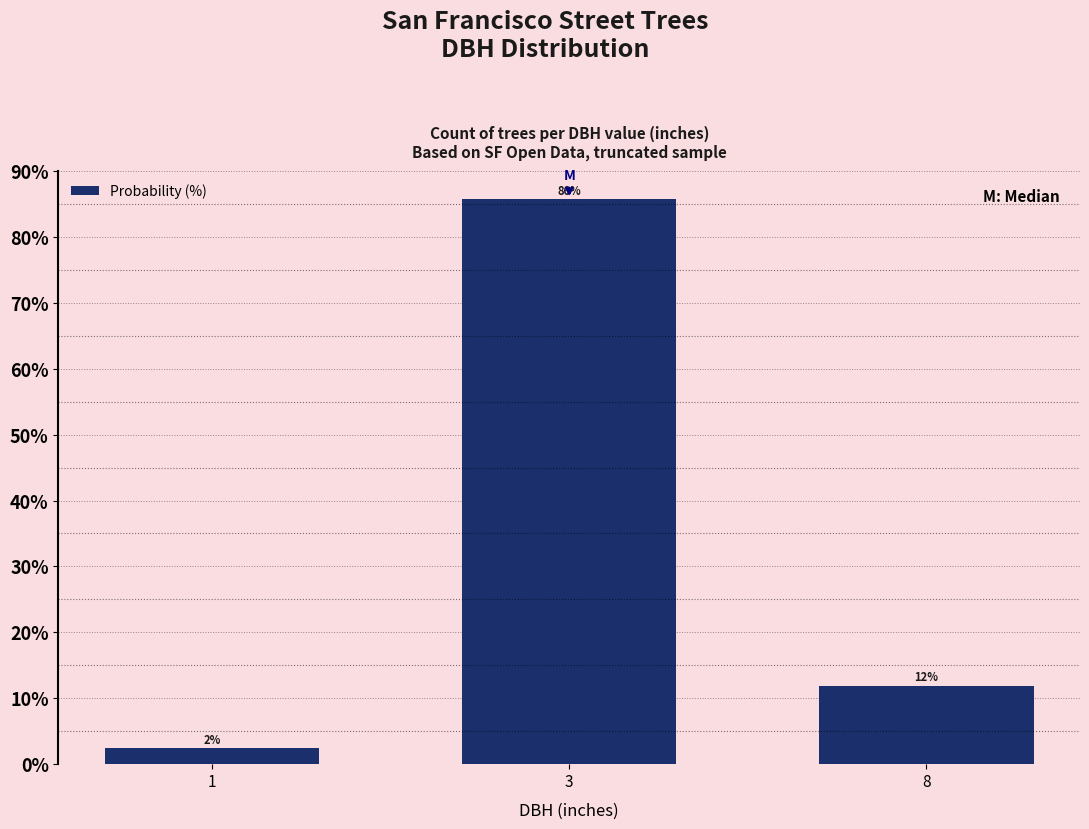

How many bars are there in total?

3